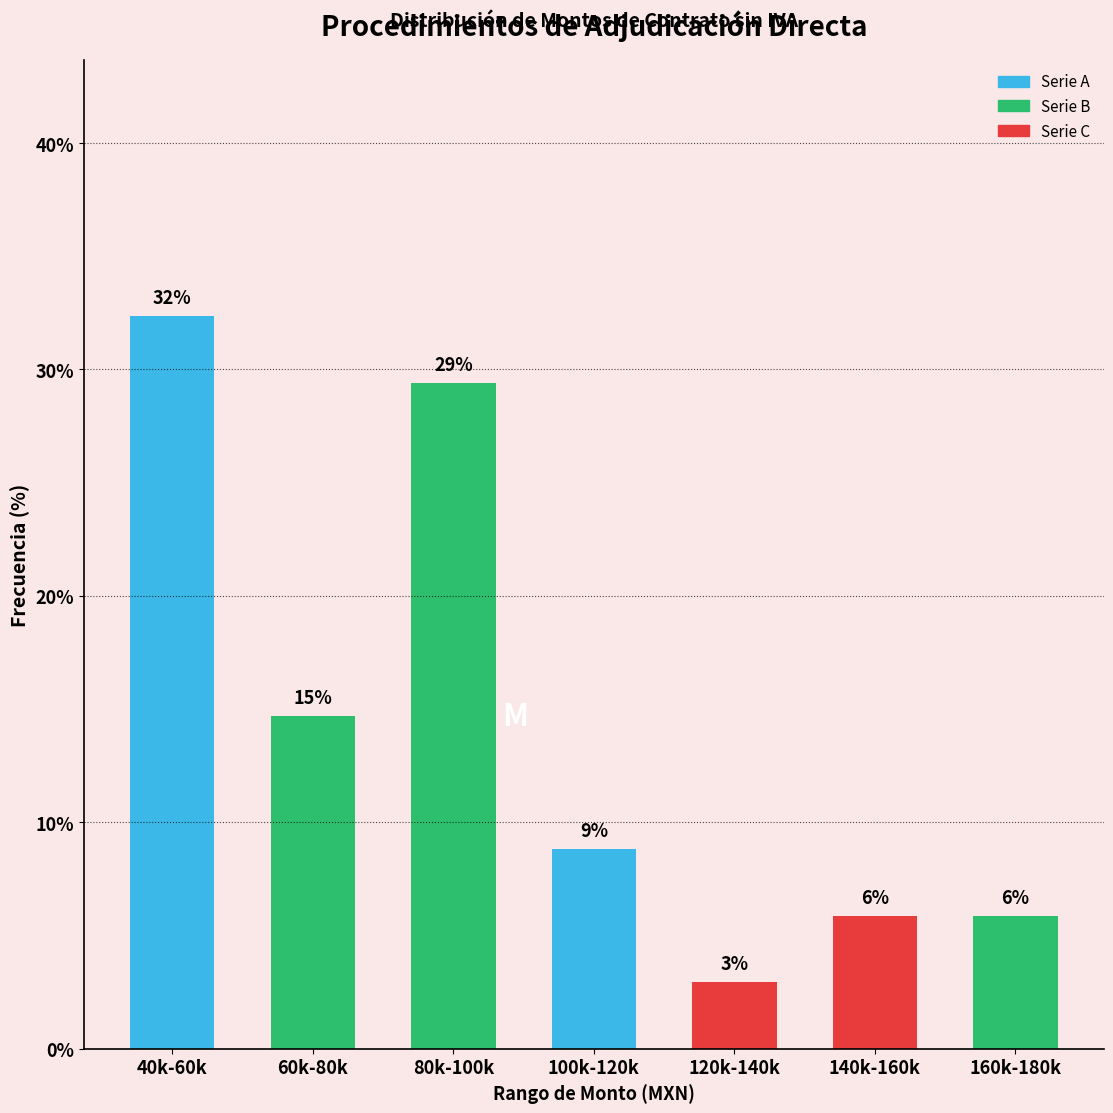

Does the chart contain any negative values?

No